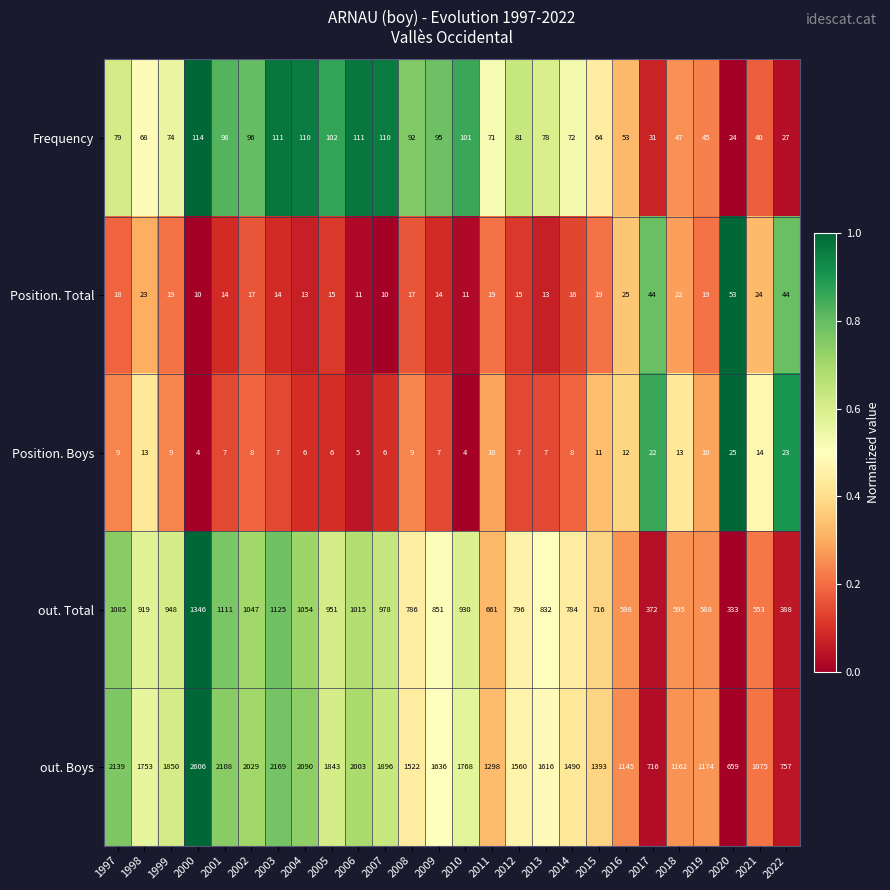

Count the number of categories in the chart.

26